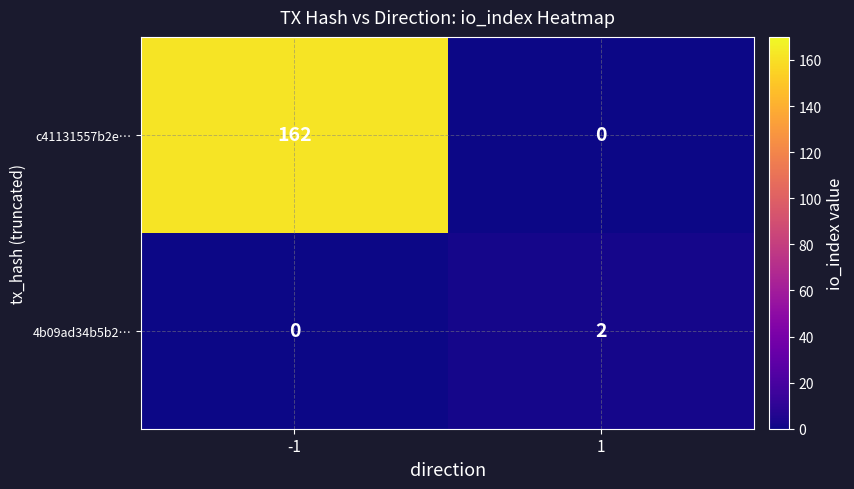

Count the number of data series in this chart.

2